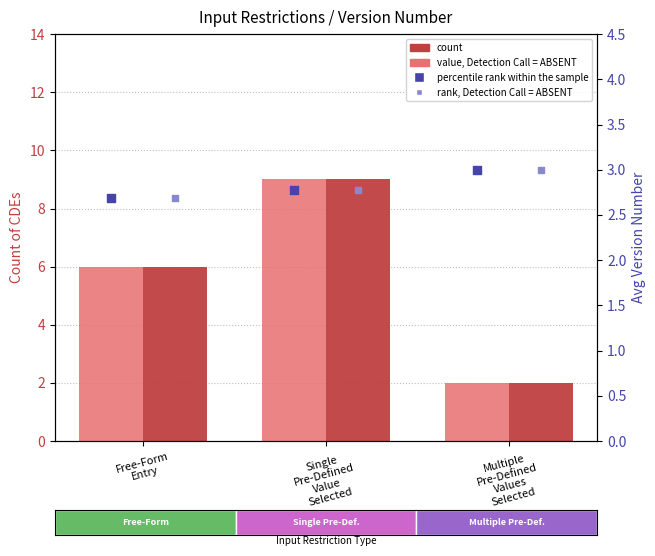

Is the value of rank, Detection Call = ABSENT at Single
Pre-Defined
Value
Selected greater than the value of count at Multiple
Pre-Defined
Values
Selected?

Yes